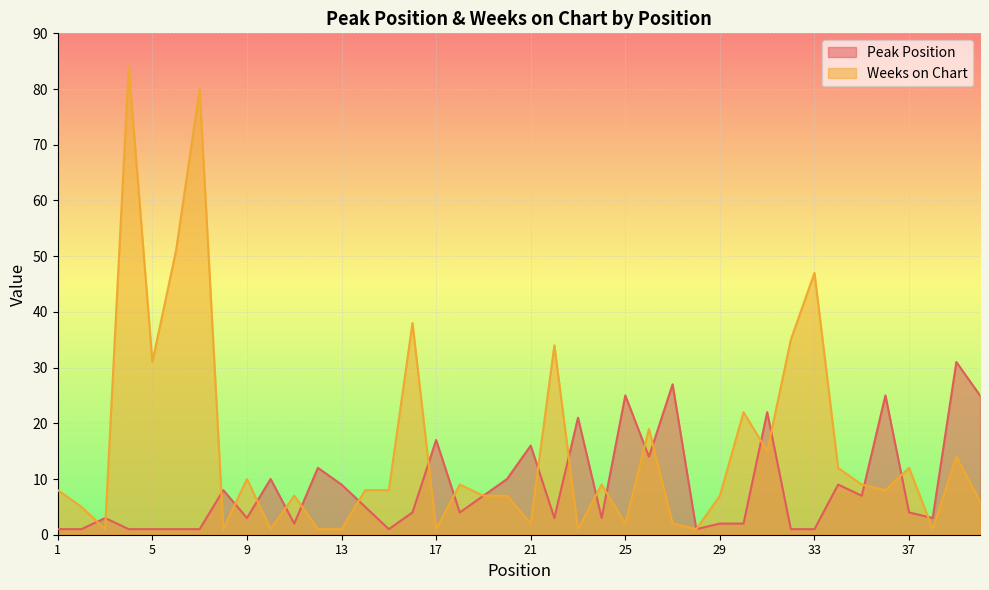

What is the value of the Weeks on Chart point at the 10th from the left?

1